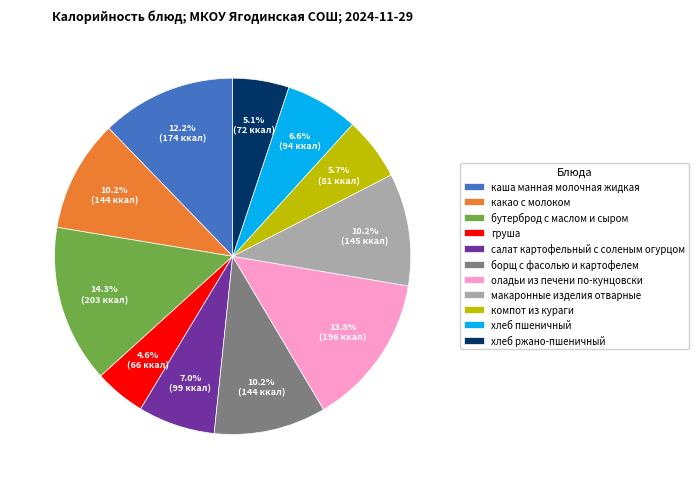

What percentage is the оладьи из печени по-кунцовски slice, to the nearest percent?

14%